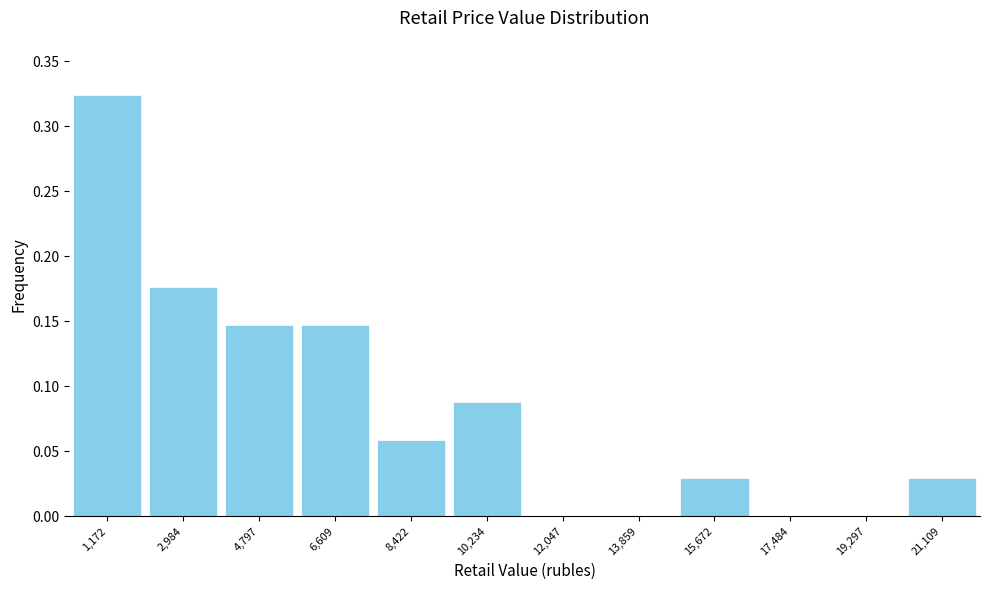

Reading left to right, transcribe this chart: for each bar, give the range it covers on the x-axis and its height. Neither the bar edges nor the heights are printed on the chart, so give them approximately, as read against the axes.

200 to 2000: 0.325
2000 to 3800: 0.175
3800 to 5800: 0.145
5800 to 7600: 0.145
7600 to 9400: 0.060
9400 to 11200: 0.090
11200 to 13000: 0
13000 to 14800: 0
14800 to 16600: 0.030
16600 to 18400: 0
18400 to 20200: 0
20200 to 22000: 0.030